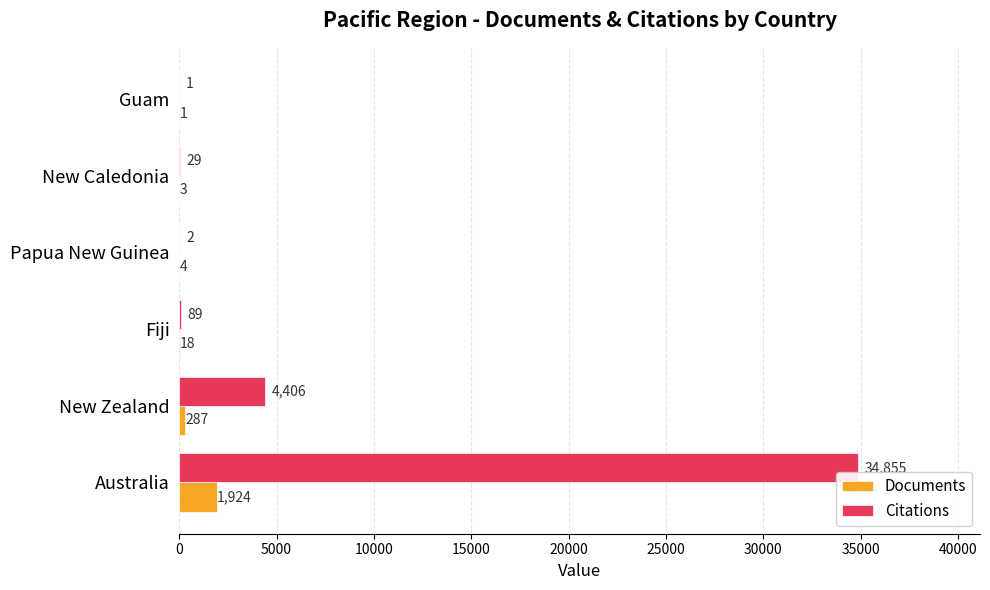

Which series changed the most between Papua New Guinea and New Caledonia?

Citations